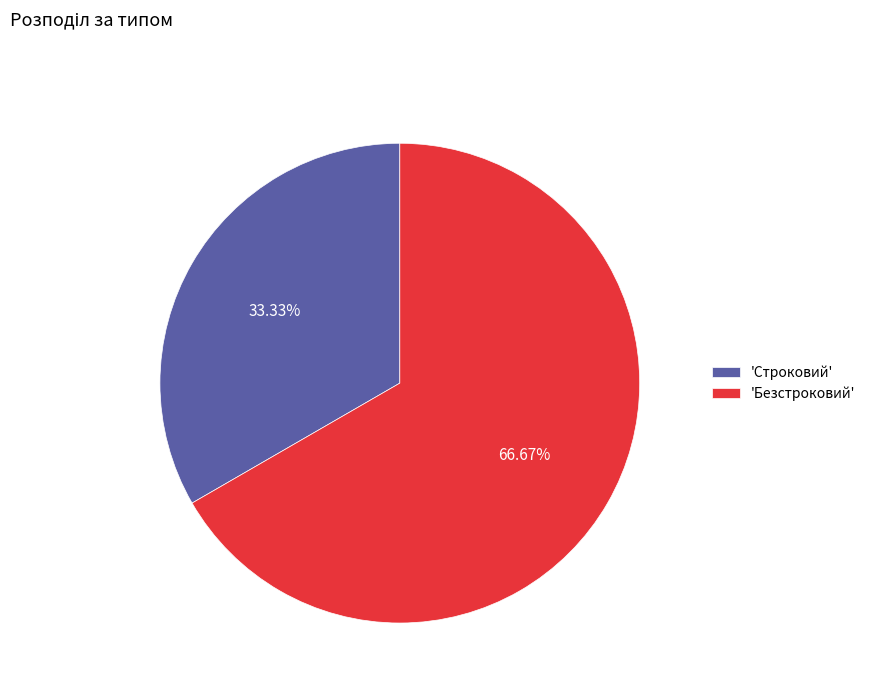

Combined, do 'Строковий' and 'Безстроковий' account for over 50%?

Yes